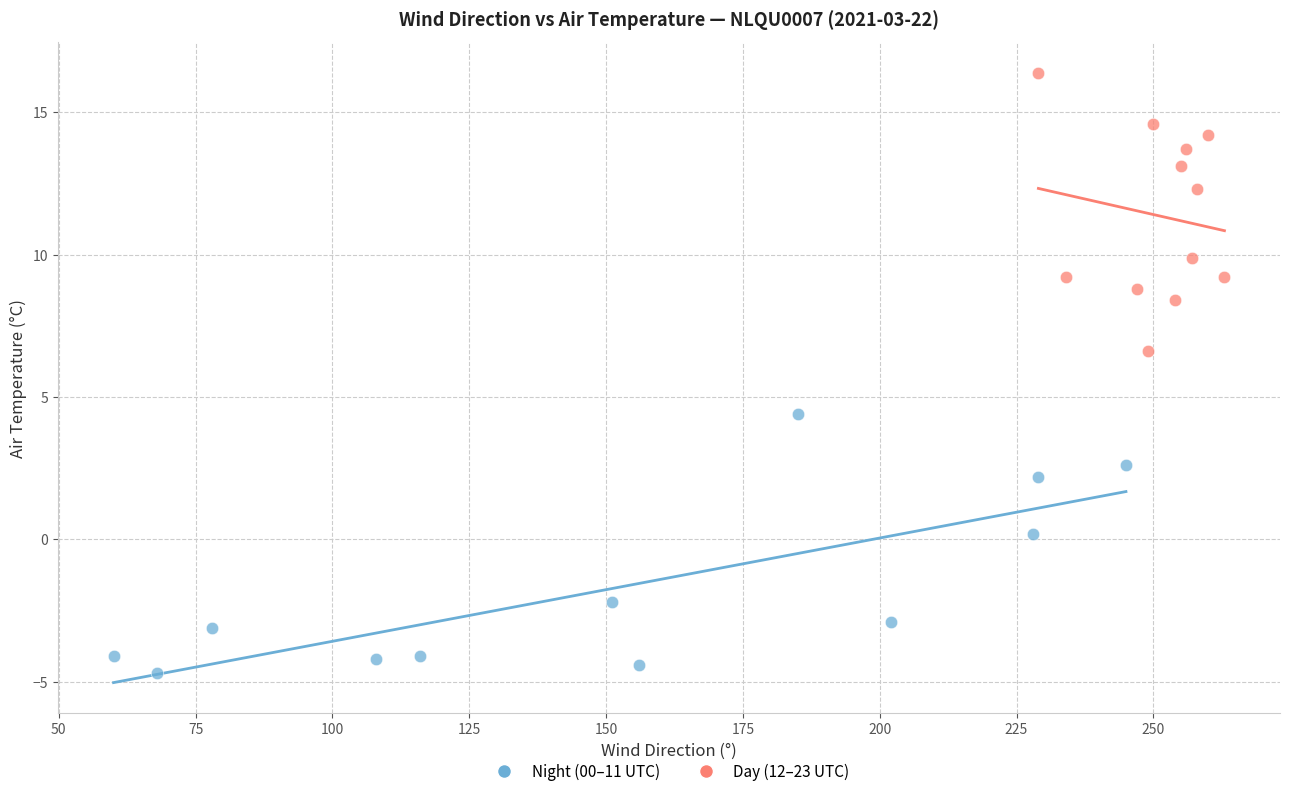

Which series contains the highest Y value?

Day (12–23 UTC)